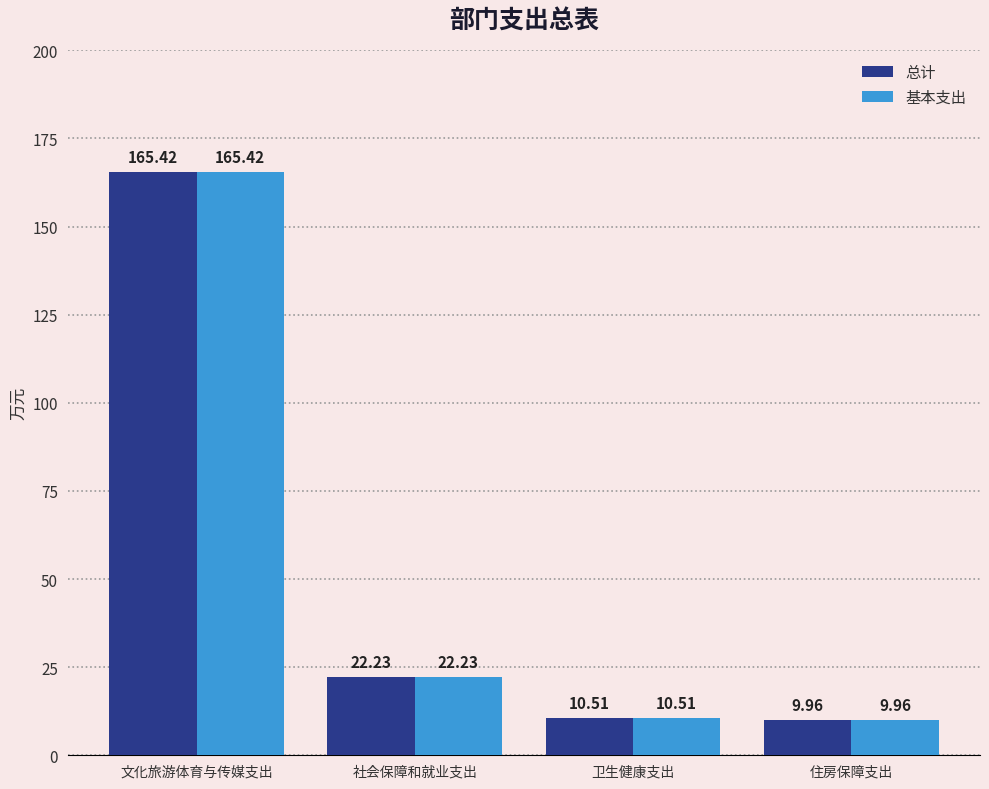

At which label does 基本支出 reach its minimum?

住房保障支出